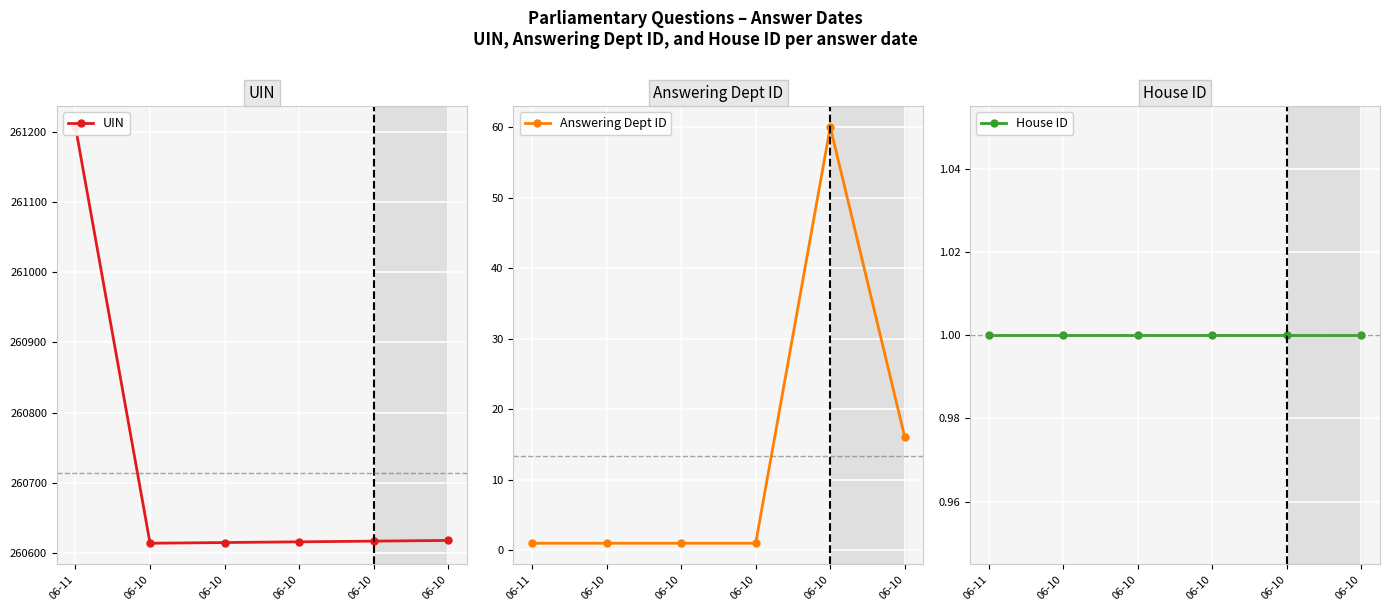

At how many categories does at least one series exceed 86786?

6